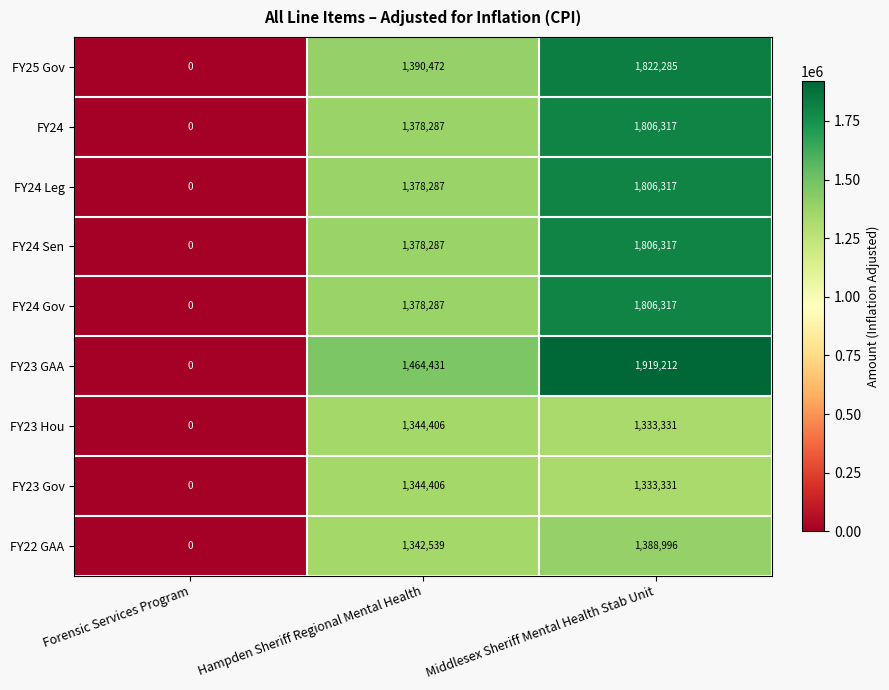

Reading left to right, transcribe all the data shown in this chart.

FY25 Gov: 0	1390472	1822285
FY24: 0	1378287	1806317
FY24 Leg: 0	1378287	1806317
FY24 Sen: 0	1378287	1806317
FY24 Gov: 0	1378287	1806317
FY23 GAA: 0	1464431	1919212
FY23 Hou: 0	1344406	1333331
FY23 Gov: 0	1344406	1333331
FY22 GAA: 0	1342539	1388996